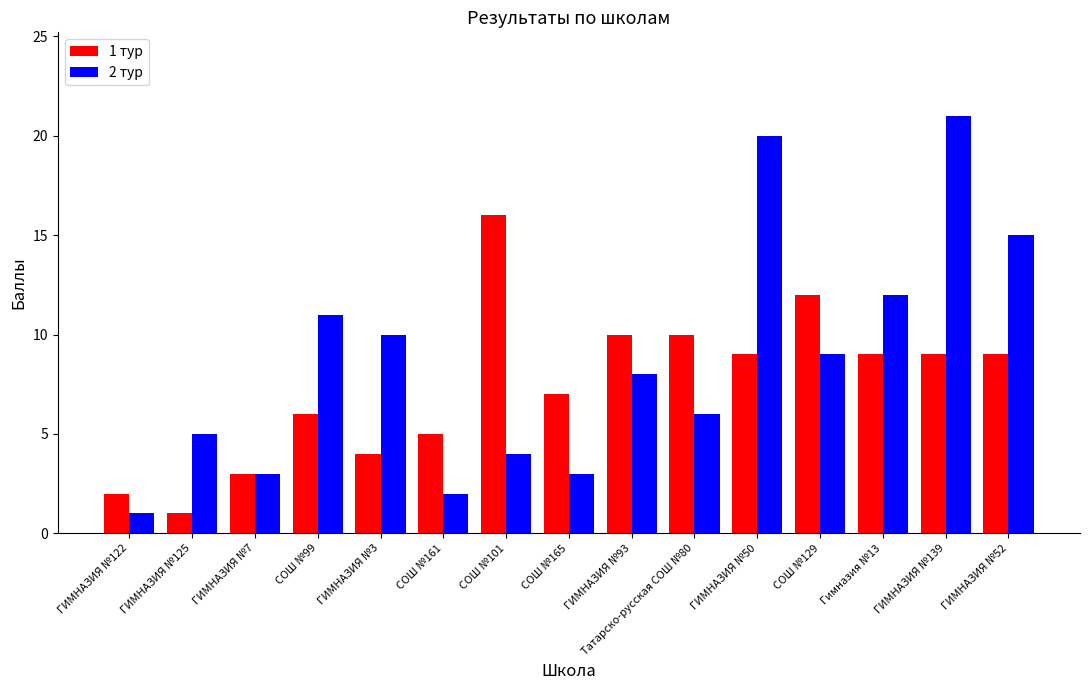

At which label does 2 тур reach its minimum?

ГИМНАЗИЯ №122